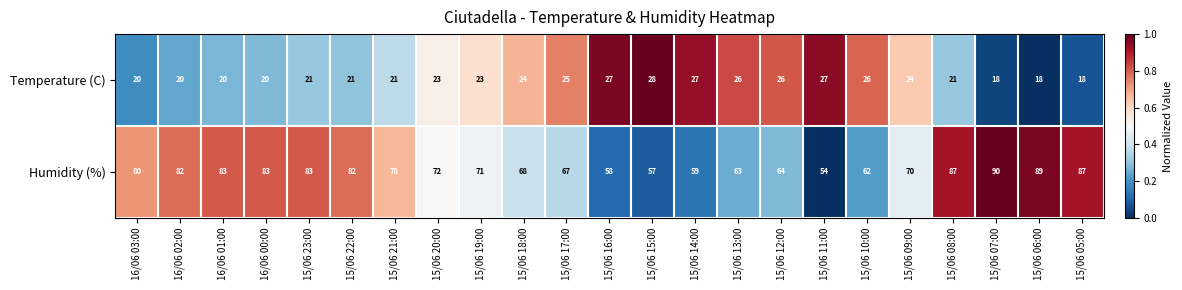

What is the greatest value displayed?

90